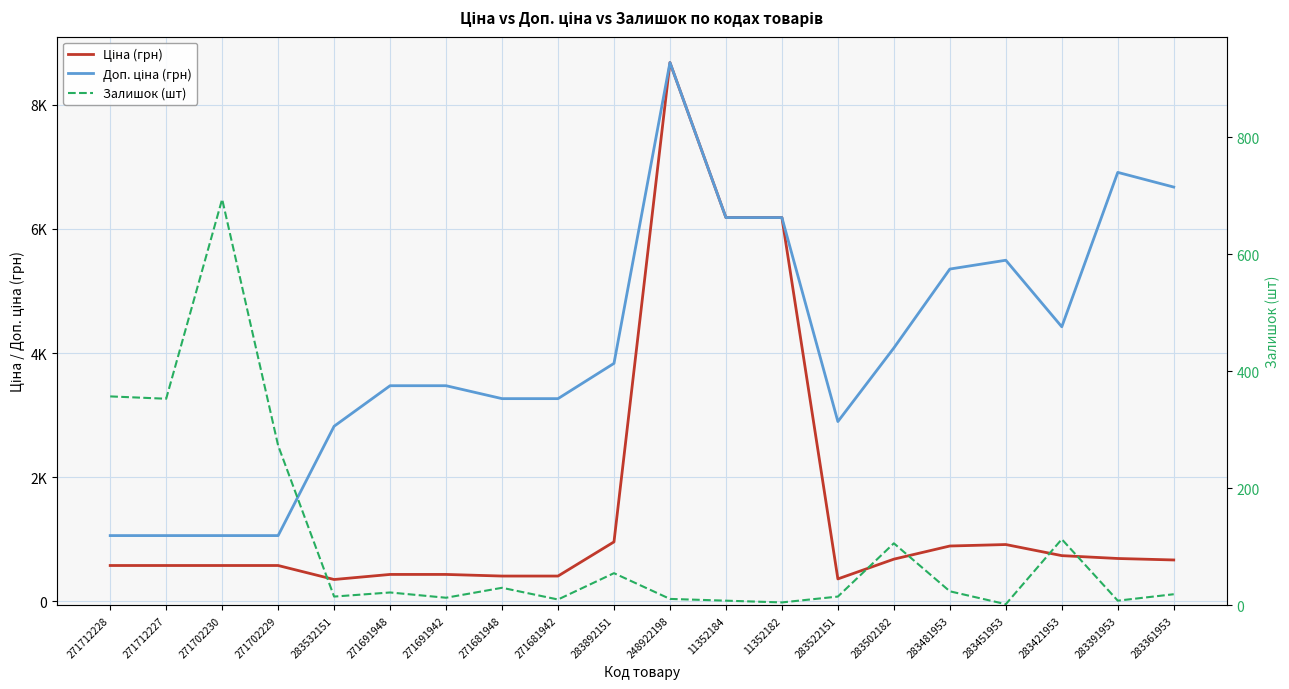

How many intersections are there between Залишок (шт) and Ціна (грн)?

2